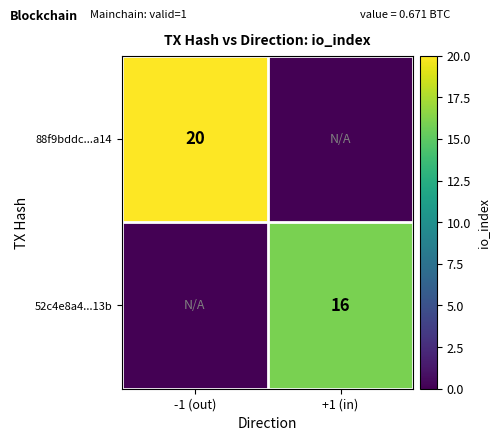

True or false: 52c4e8a4...13b has a value of 8 at +1 (in).

False